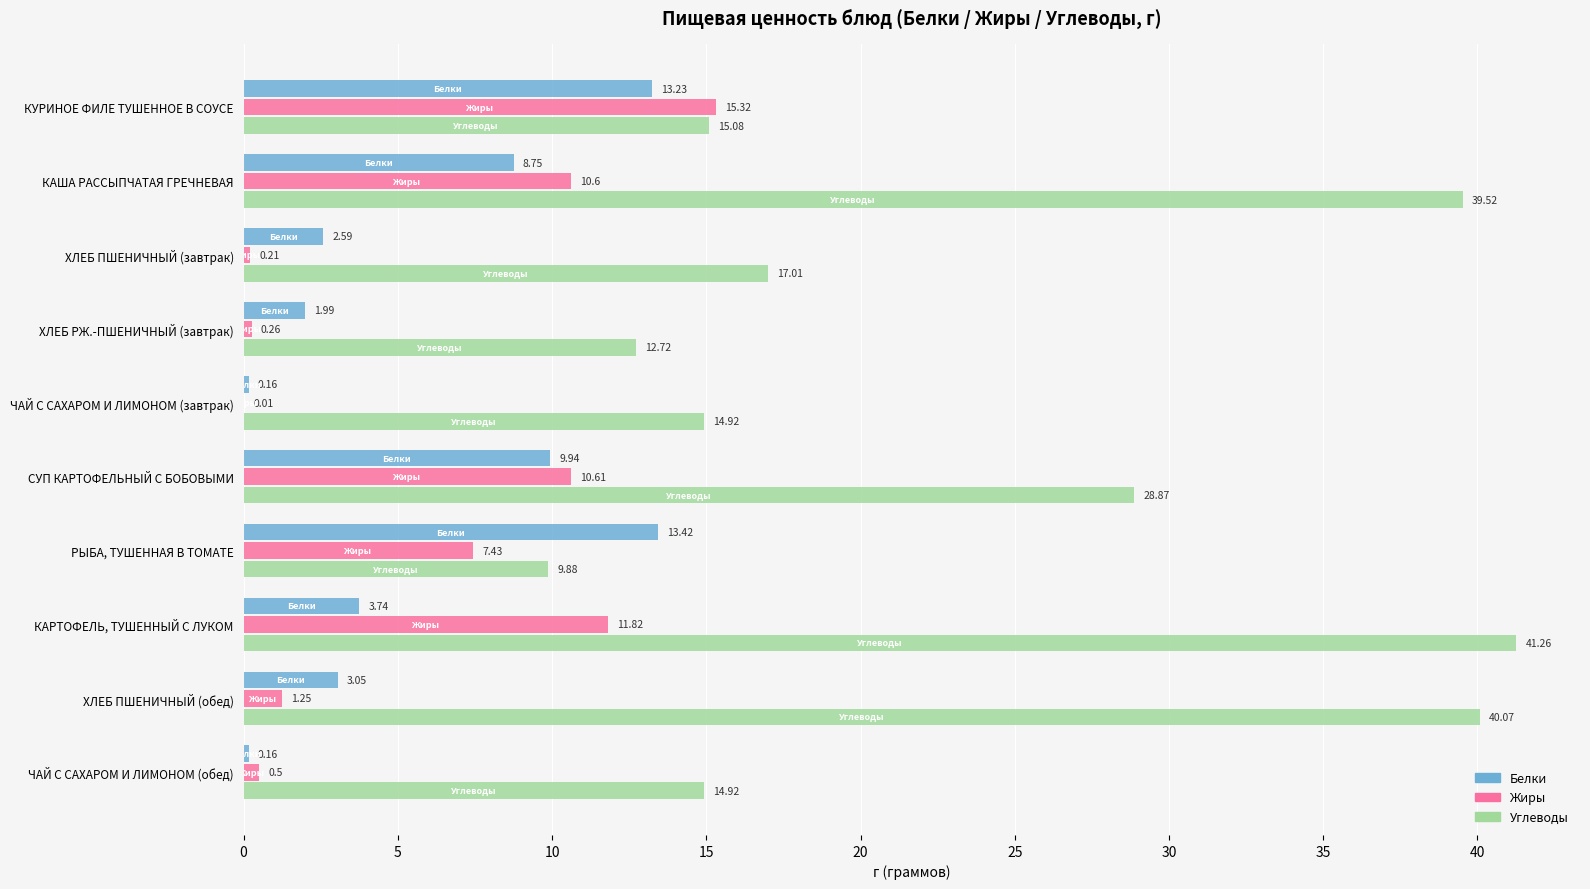

Is the value of Белки at КАРТОФЕЛЬ, ТУШЕННЫЙ С ЛУКОМ greater than the value of Жиры at ЧАЙ С САХАРОМ И ЛИМОНОМ (завтрак)?

Yes